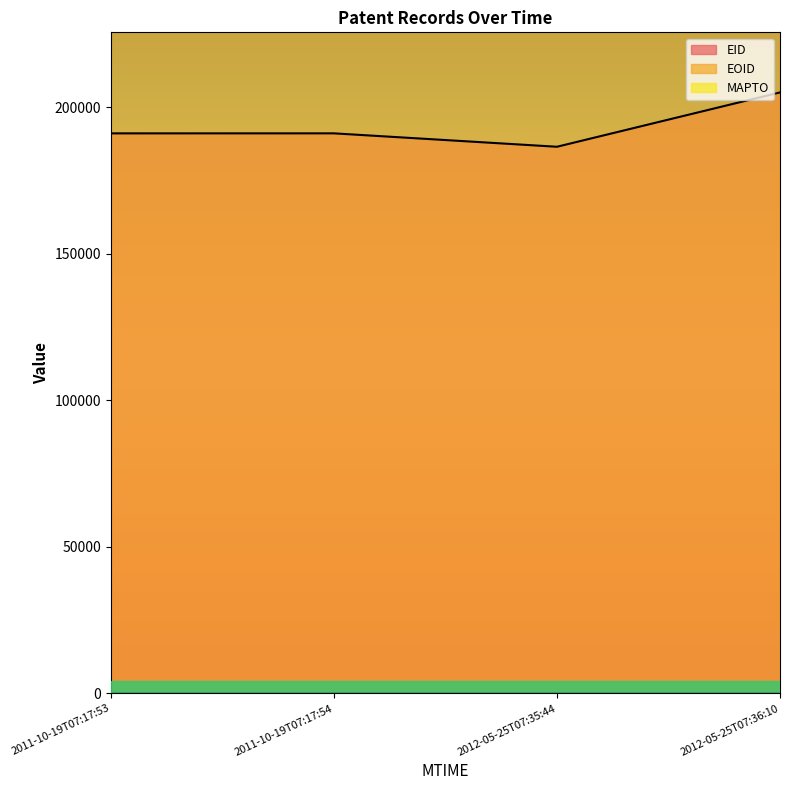

True or false: EID and EOID intersect in this chart.

False